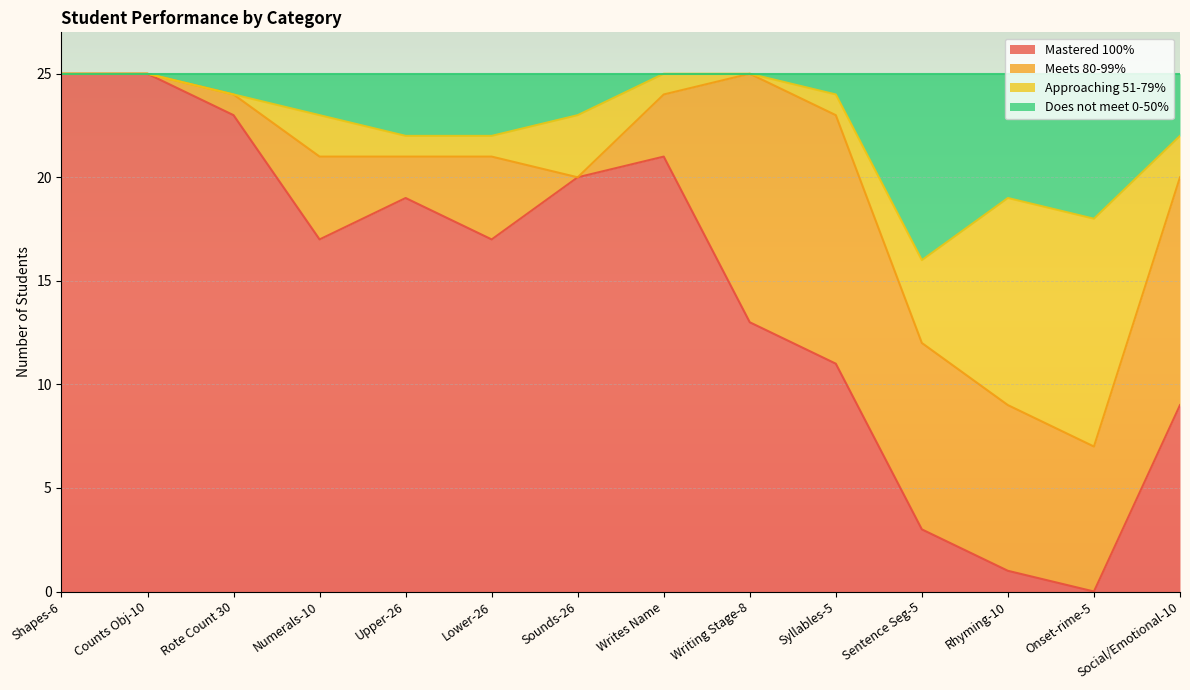

What is the highest value of the Mastered 100% series?

25